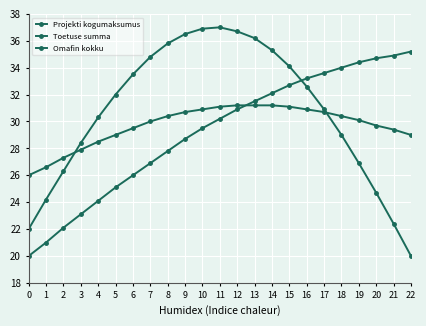

What is the total value across all series at 11?

98.3